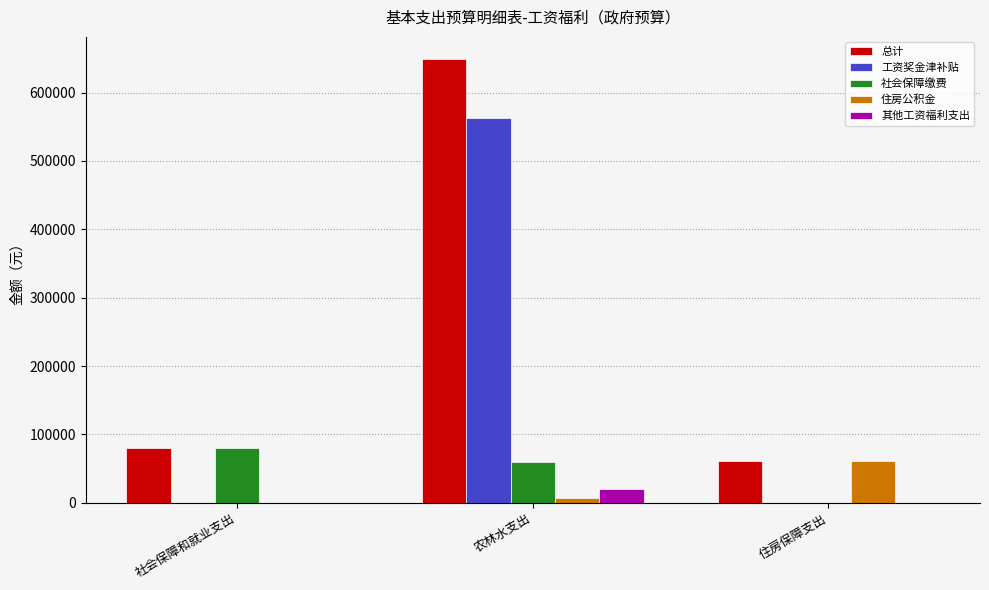

What are all the series names shown in the legend?

总计, 工资奖金津补贴, 社会保障缴费, 住房公积金, 其他工资福利支出